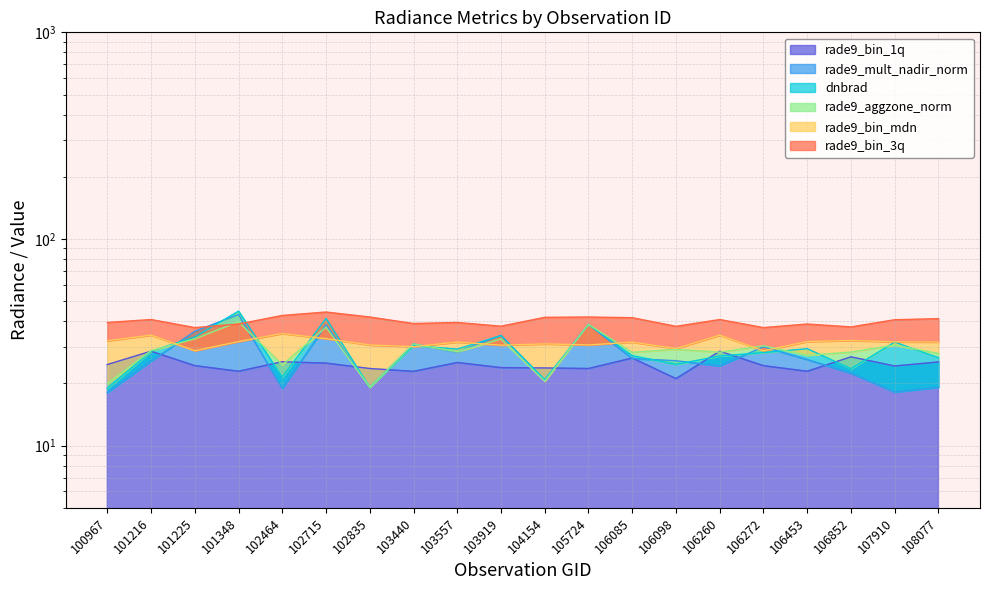

What is the highest value of the rade9_bin_3q series?

44.3